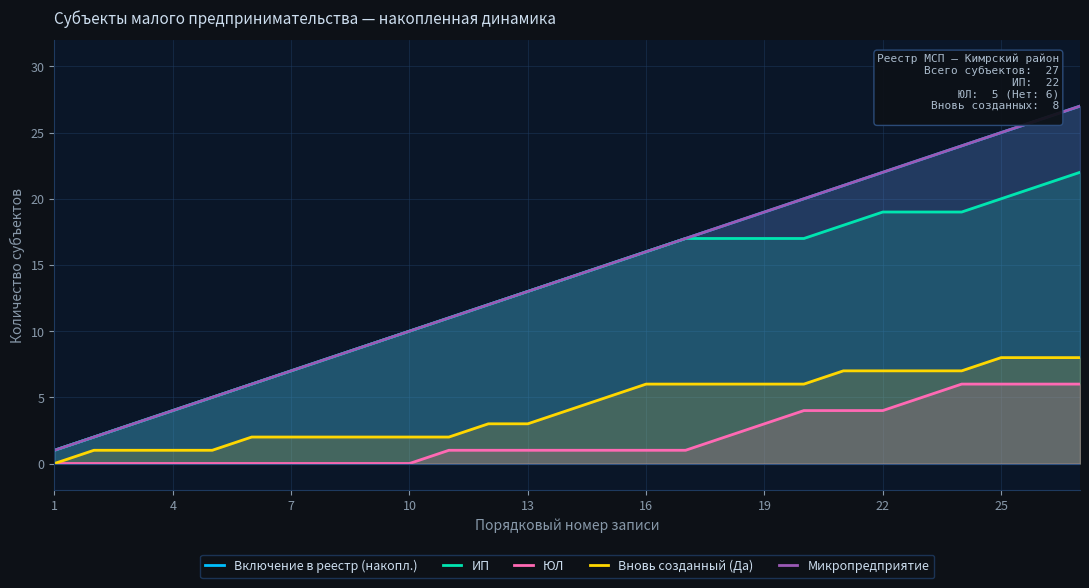

How many series are shown in this chart?

5